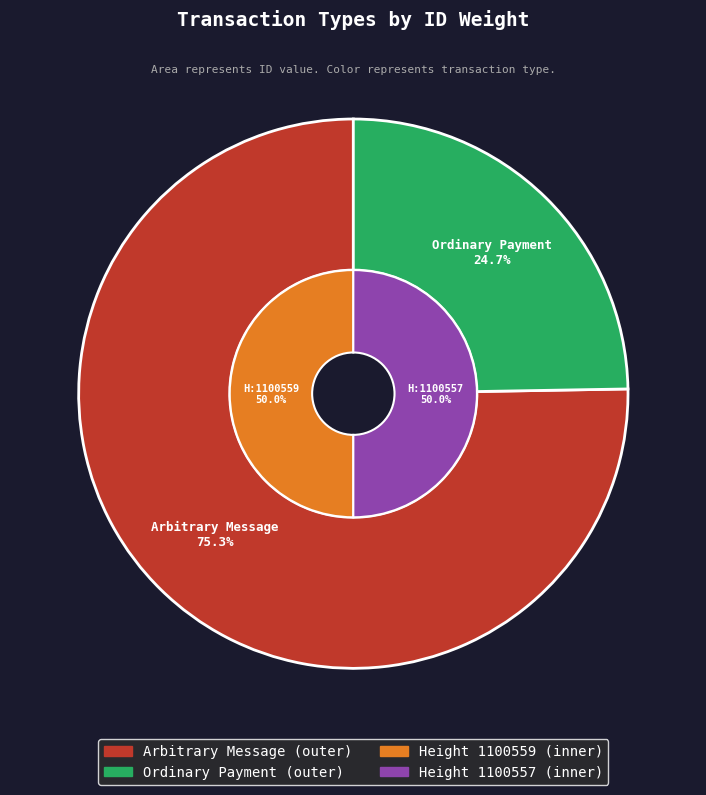

What is the largest slice in the pie chart?

Arbitrary Message